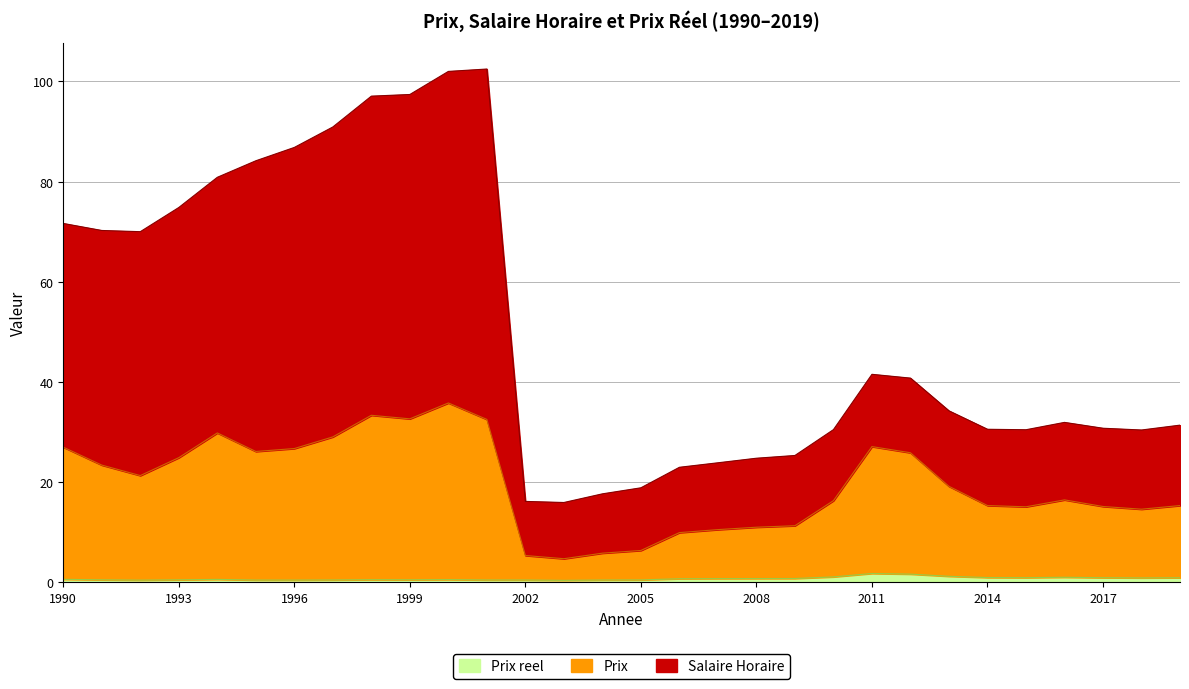

At which category does Salaire Horaire reach its first local valley?

1992